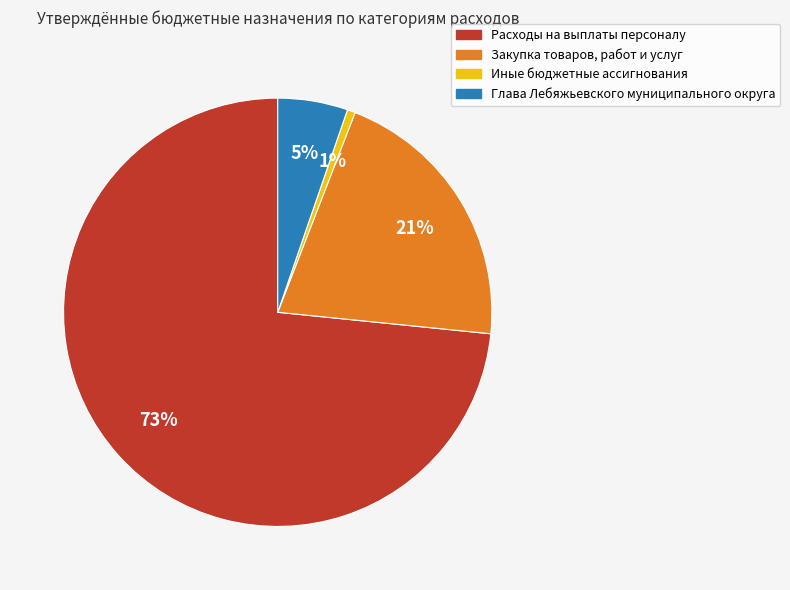

Do Иные бюджетные ассигнования and Закупка товаров, работ и услуг together represent more than half of the pie?

No